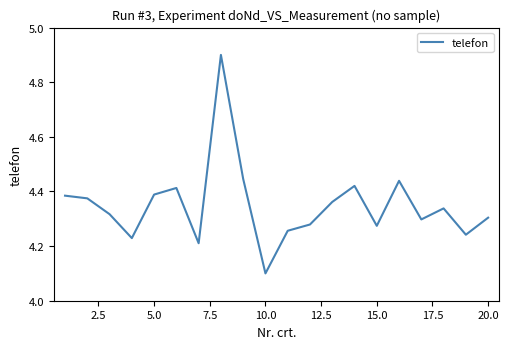

What is the maximum value shown in the chart?

4.9